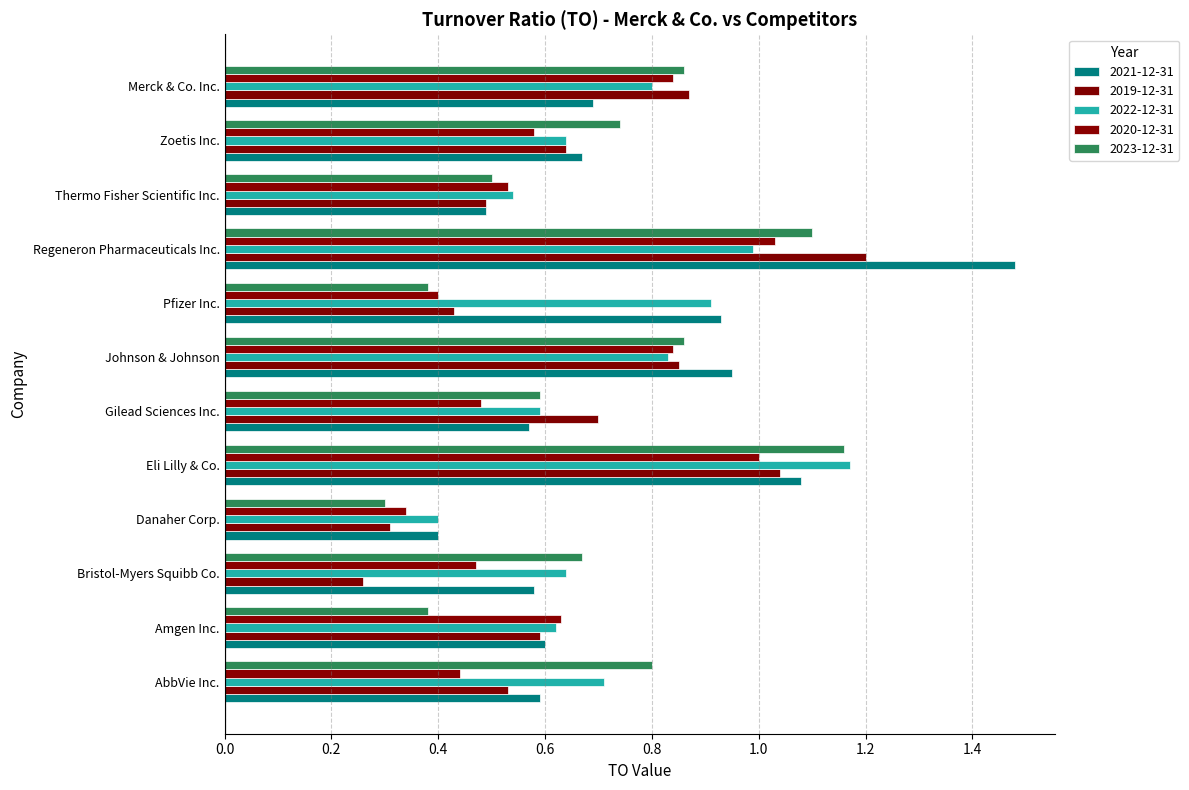

Which series has the widest spread of values?

2021-12-31